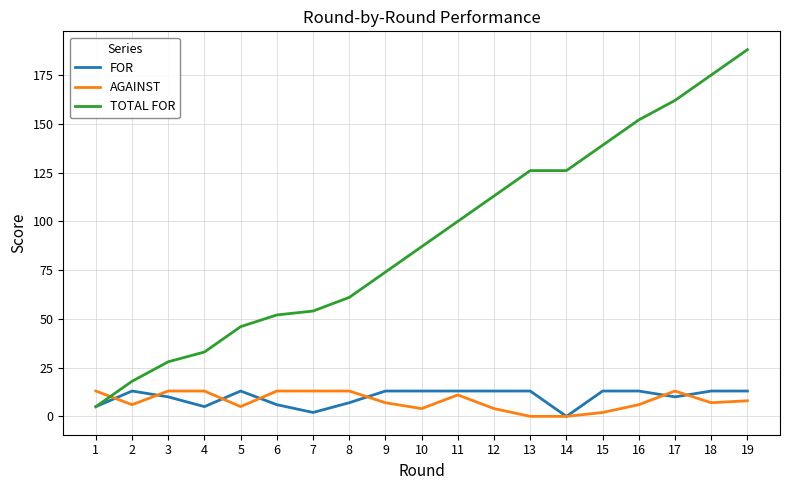

Rank the series at 15 from highest to lowest value.

TOTAL FOR, FOR, AGAINST